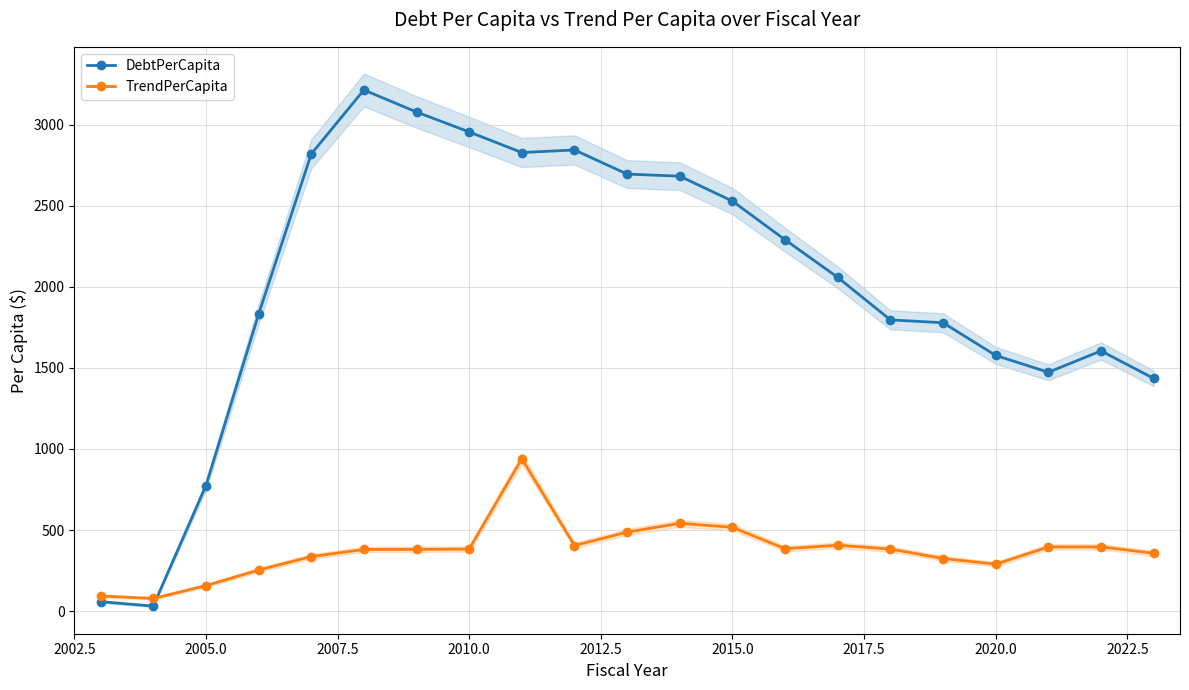

True or false: DebtPerCapita has more than 0 points higher than both neighbors.

True